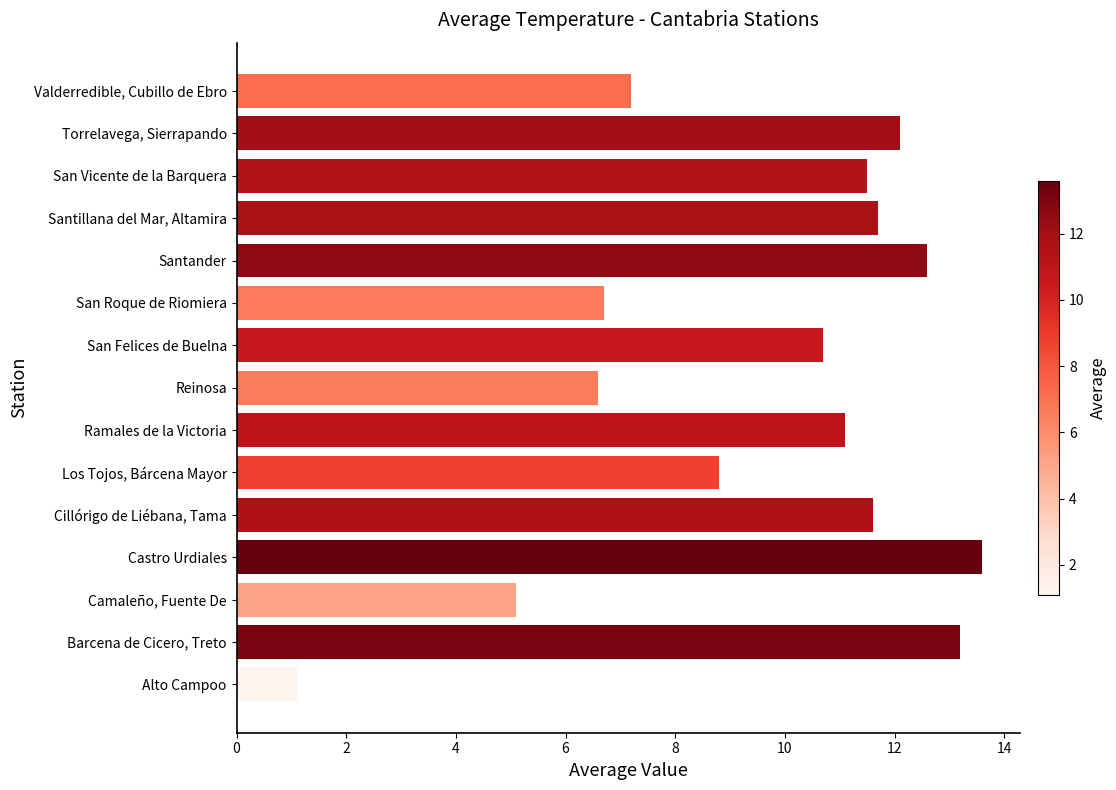

Reading top to bottom, transcribe all the data shown in this chart.

Valderredible, Cubillo de Ebro=7.2	Torrelavega, Sierrapando=12.1	San Vicente de la Barquera=11.5	Santillana del Mar, Altamira=11.7	Santander=12.6	San Roque de Riomiera=6.7	San Felices de Buelna=10.7	Reinosa=6.6	Ramales de la Victoria=11.1	Los Tojos, Bárcena Mayor=8.8	Cillórigo de Liébana, Tama=11.6	Castro Urdiales=13.6	Camaleño, Fuente De=5.1	Barcena de Cicero, Treto=13.2	Alto Campoo=1.1